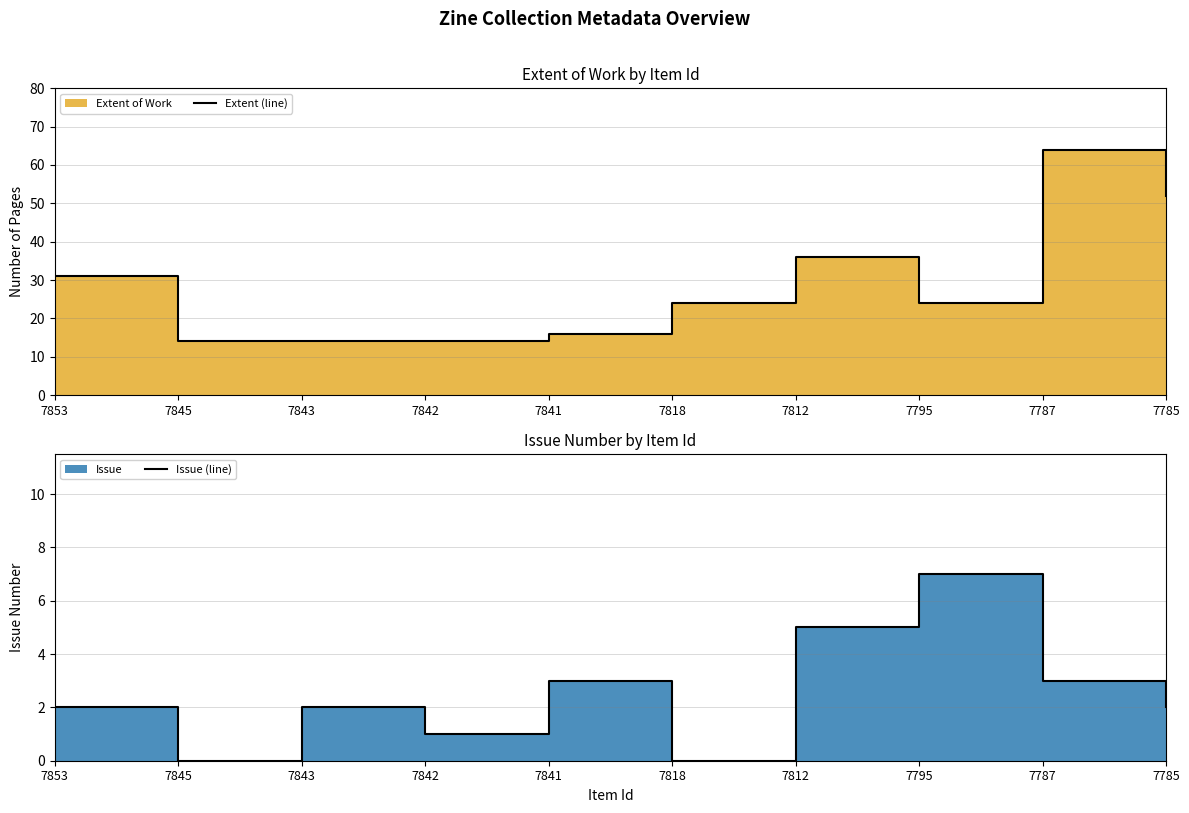

The Issue (line) series shows 1 at 7812. True or false?

False